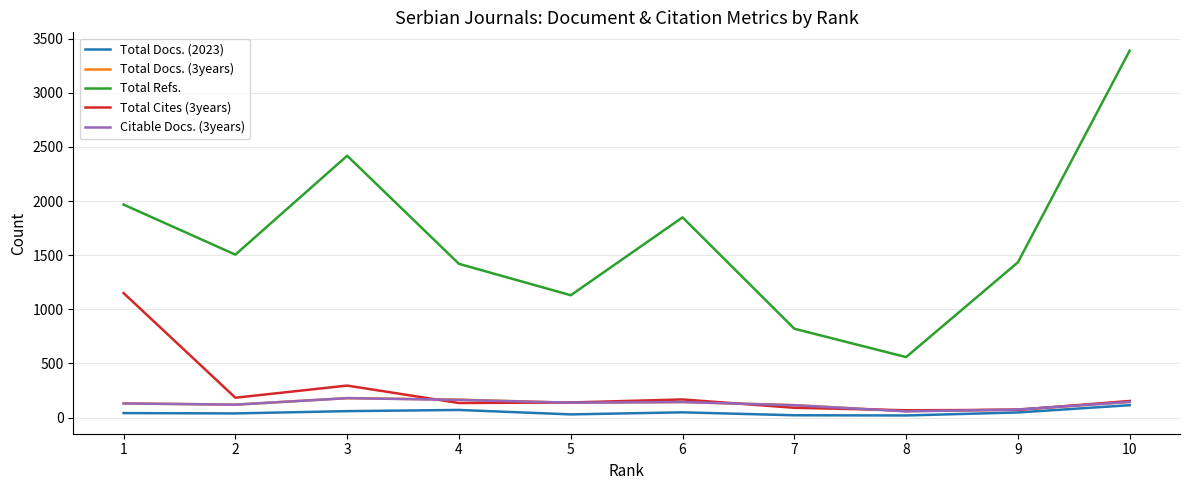

The value of Citable Docs. (3years) at 4 is 164. True or false?

True